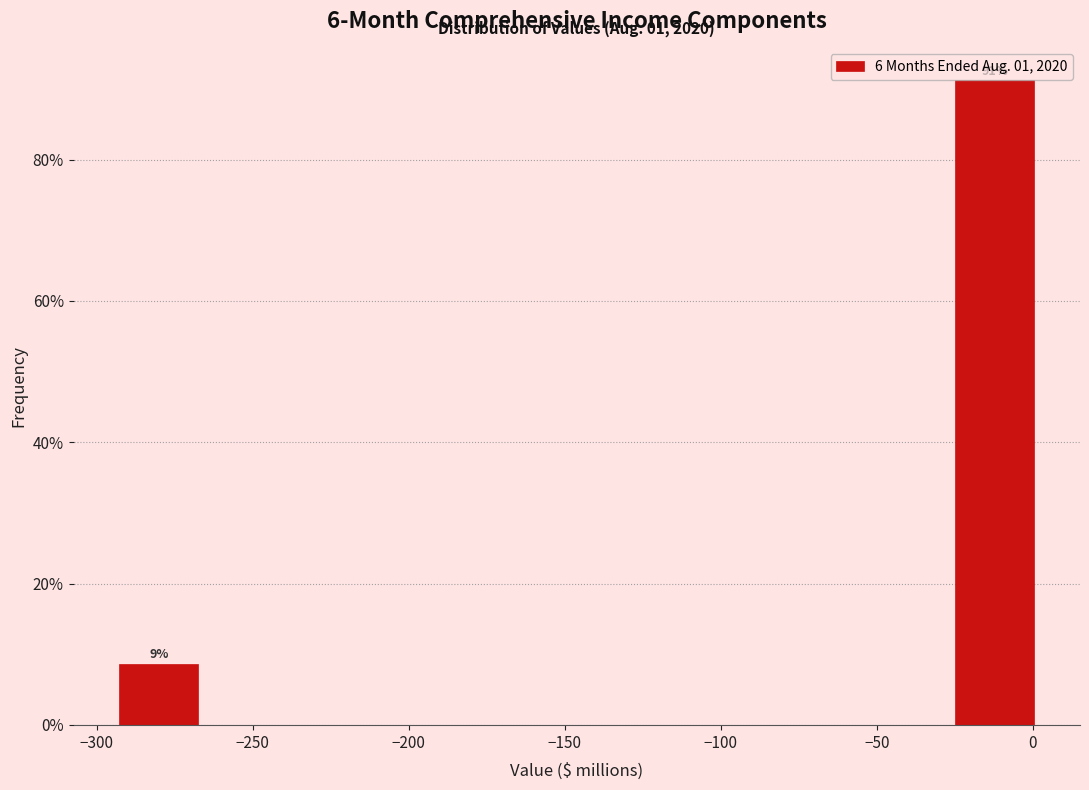

Over which range of the x-axis is the bar tallest?

-25 to 5